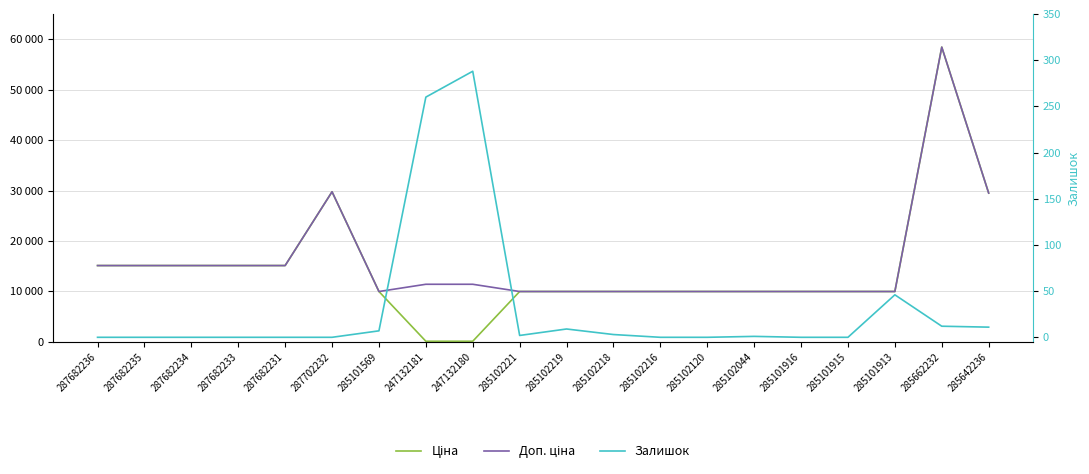

What is the maximum value for Доп. ціна?

58426.5